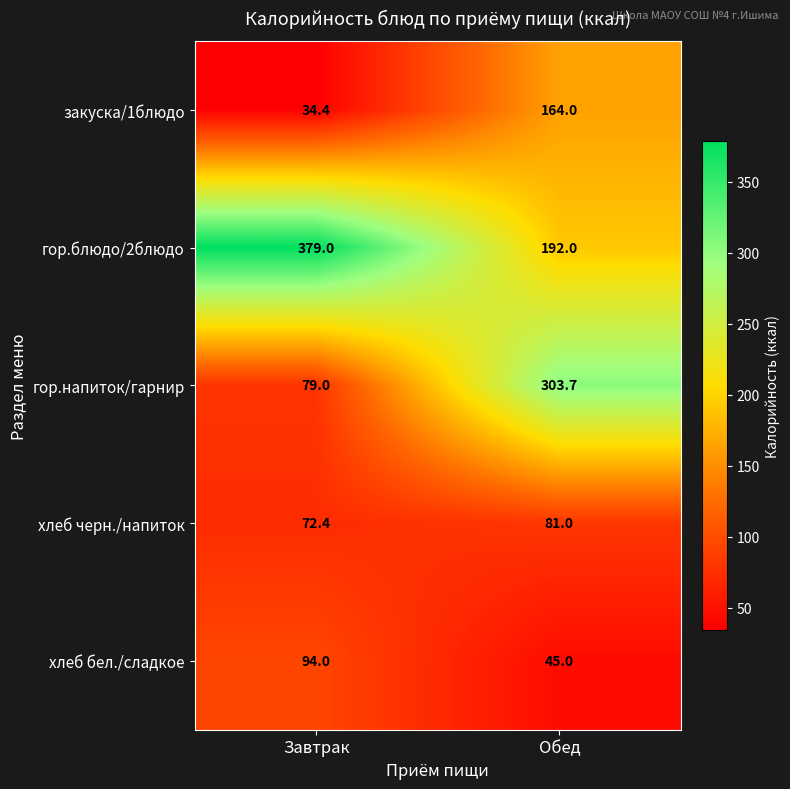

What is the smallest value displayed?

34.4